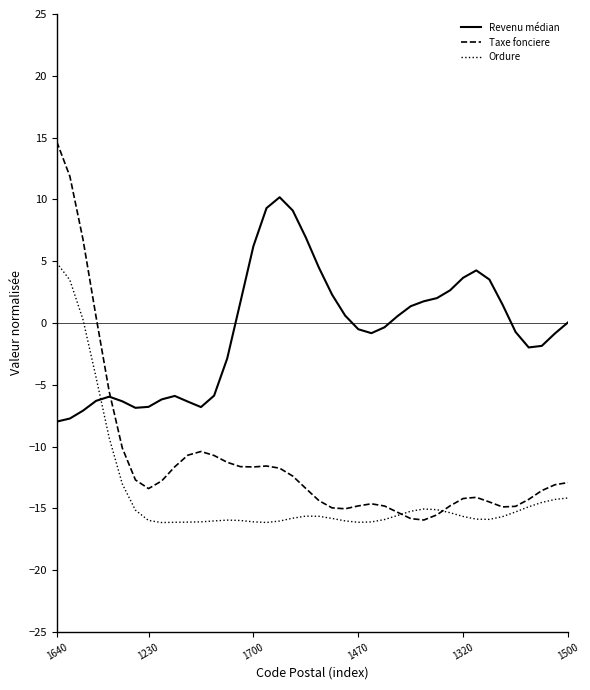

Does the chart have visible grid lines?

No